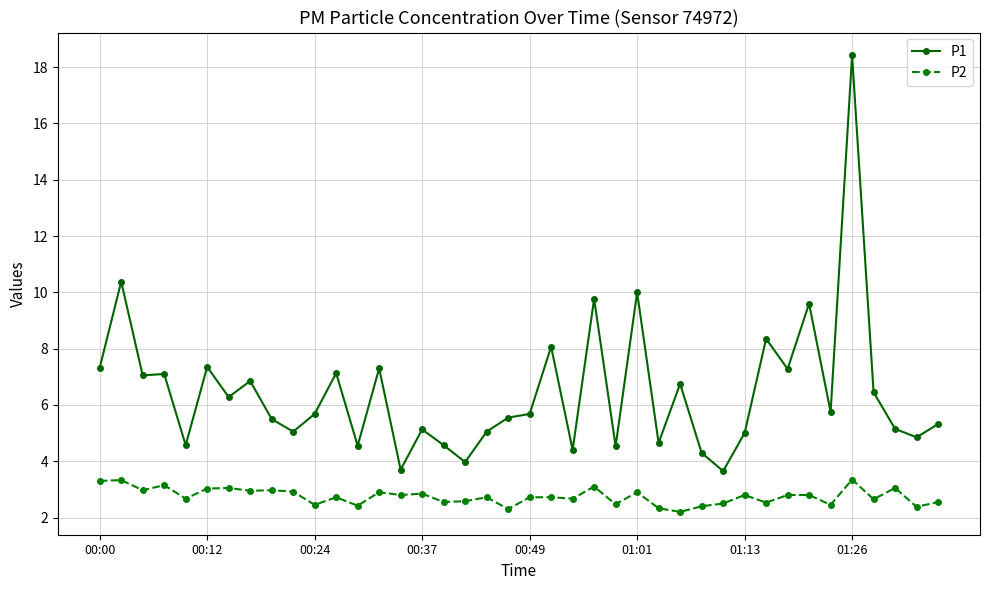

What is the value of the P2 point at the 2nd from the left?

3.3